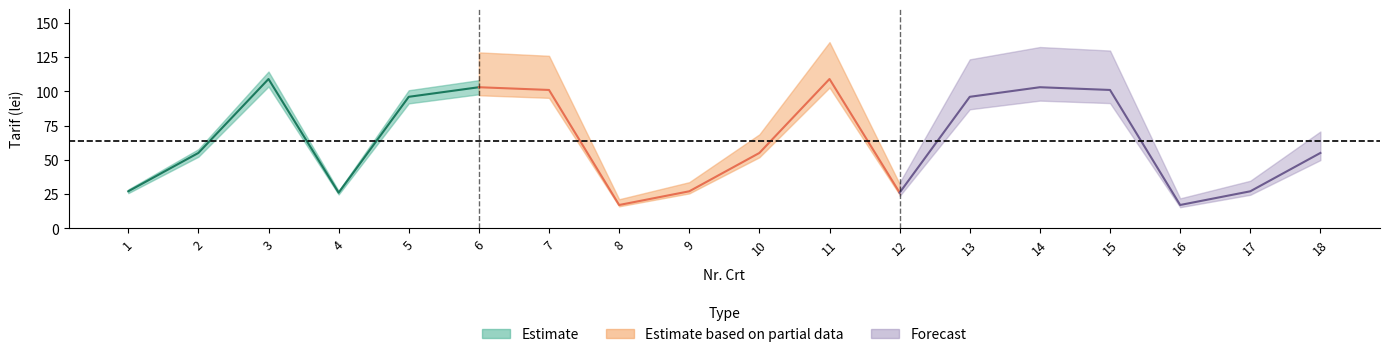

What is the value of the Tarif_lei point at the 11th from the left?

109.0